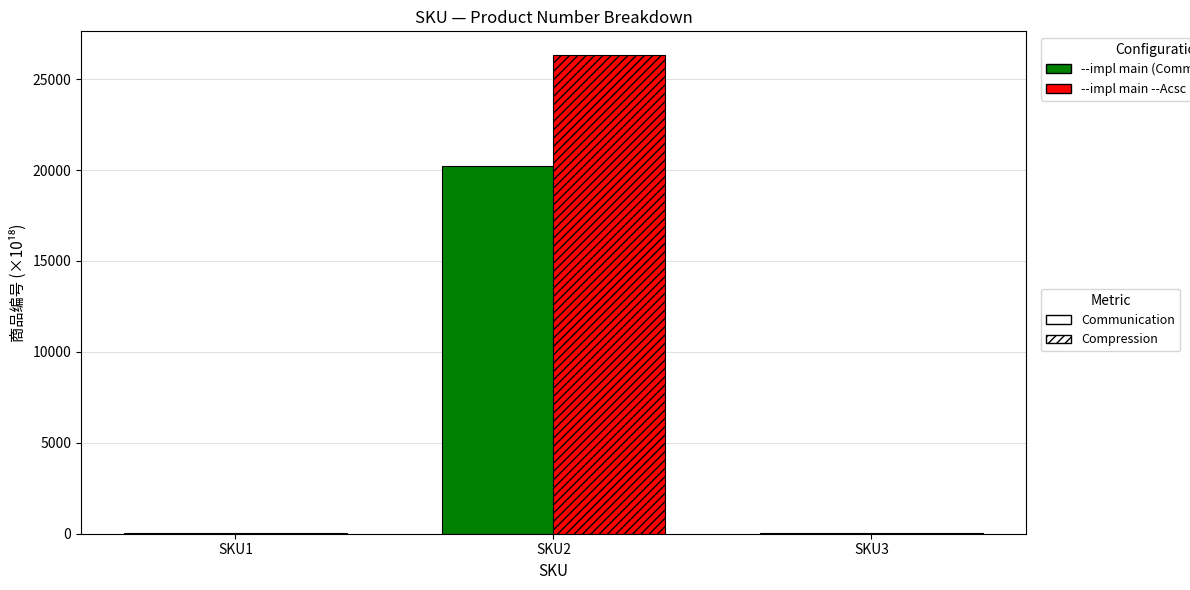

Which series has the largest total across all categories?

Compression